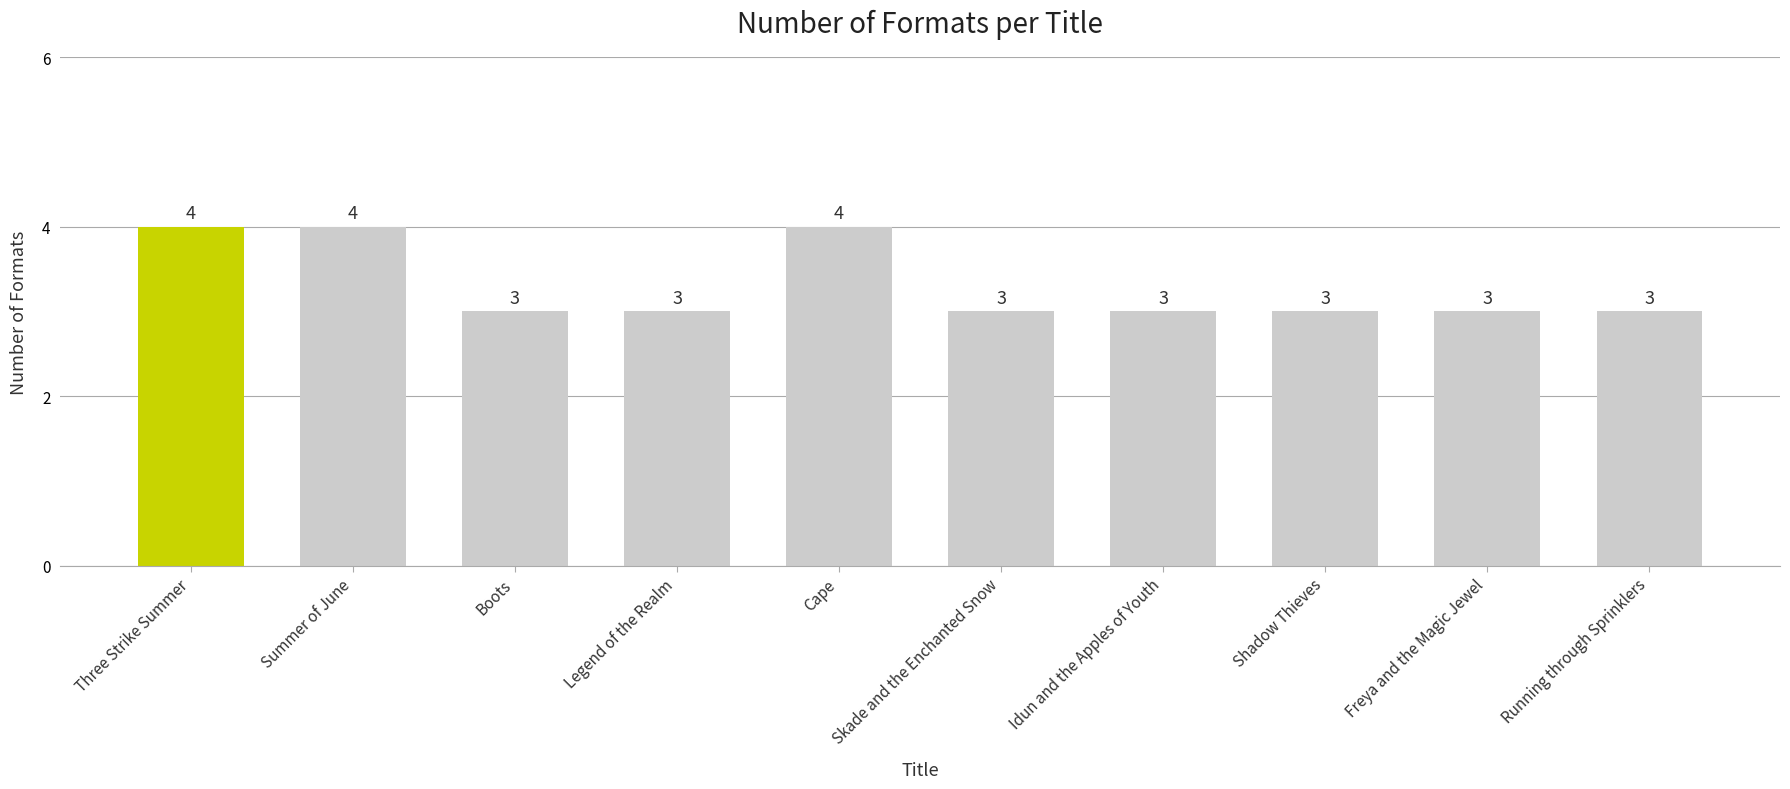

What is the difference between the maximum and minimum values?

1